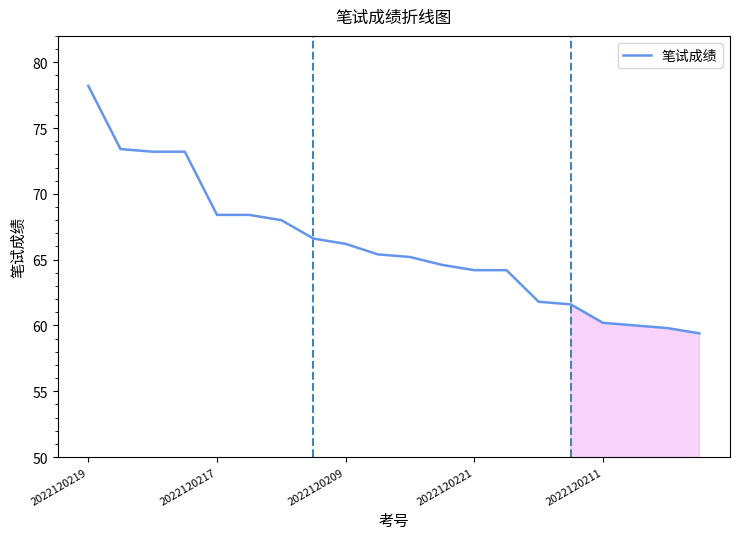

What is the maximum value shown in the chart?

78.2